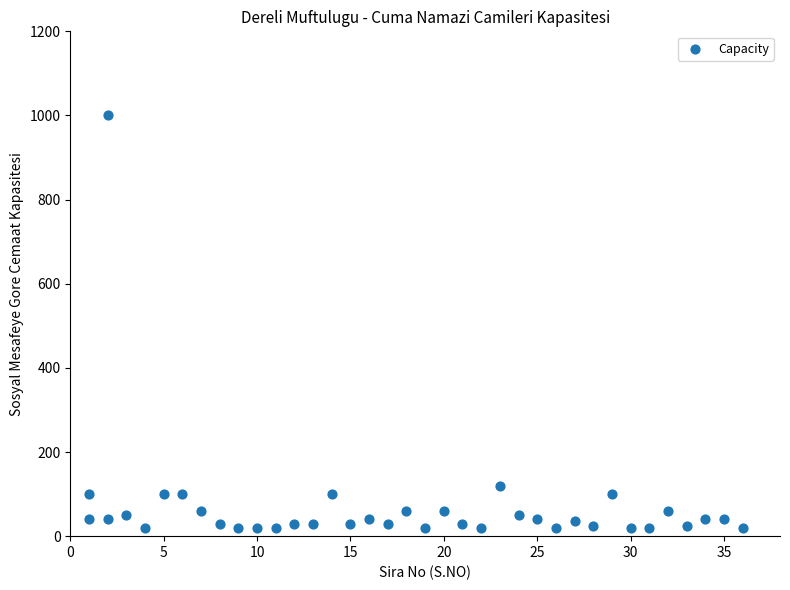

What Y value in the scatter plot is closest to 510?

120